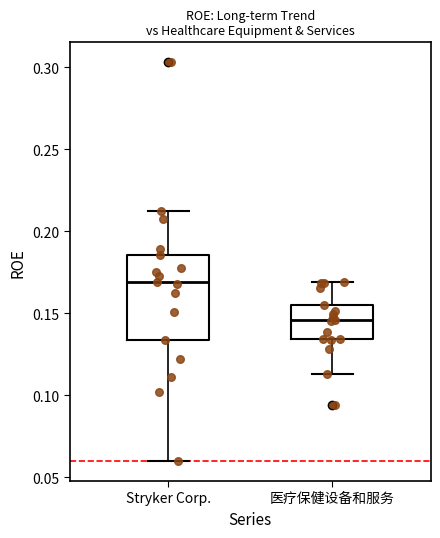

Reading left to right, read every box against the y-axis: the position of its median line, the range the box covers, and the ends of its whiskers. The values are not printed on the chart, so give them approximately, as read against the axis.

Stryker Corp.: median 0.170, box 0.135 to 0.185, whiskers 0.060 to 0.210
医疗保健设备和服务: median 0.145, box 0.135 to 0.155, whiskers 0.115 to 0.170